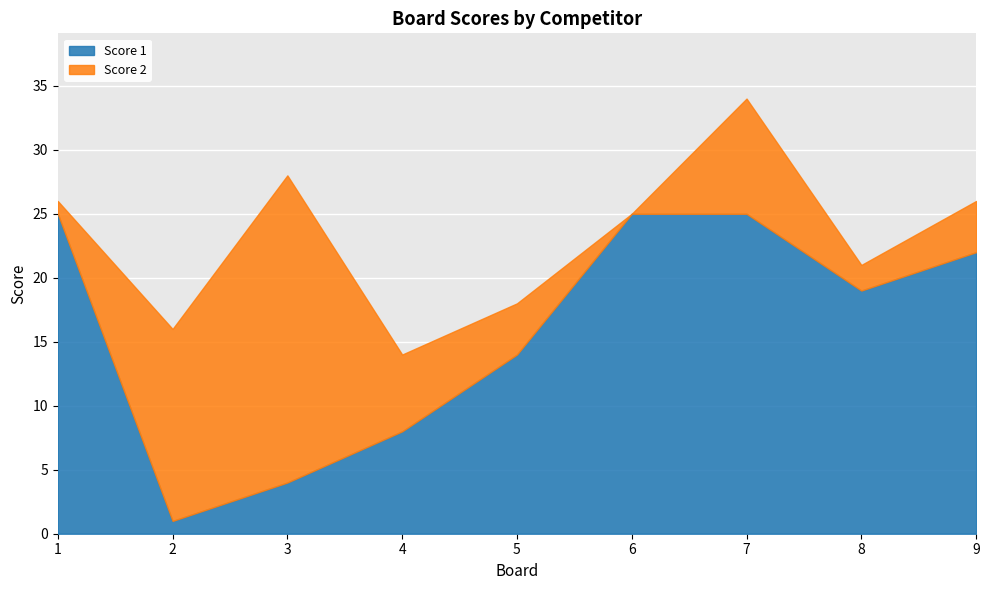

How many interior local valleys (lower than both neighbors) does the data have?

2